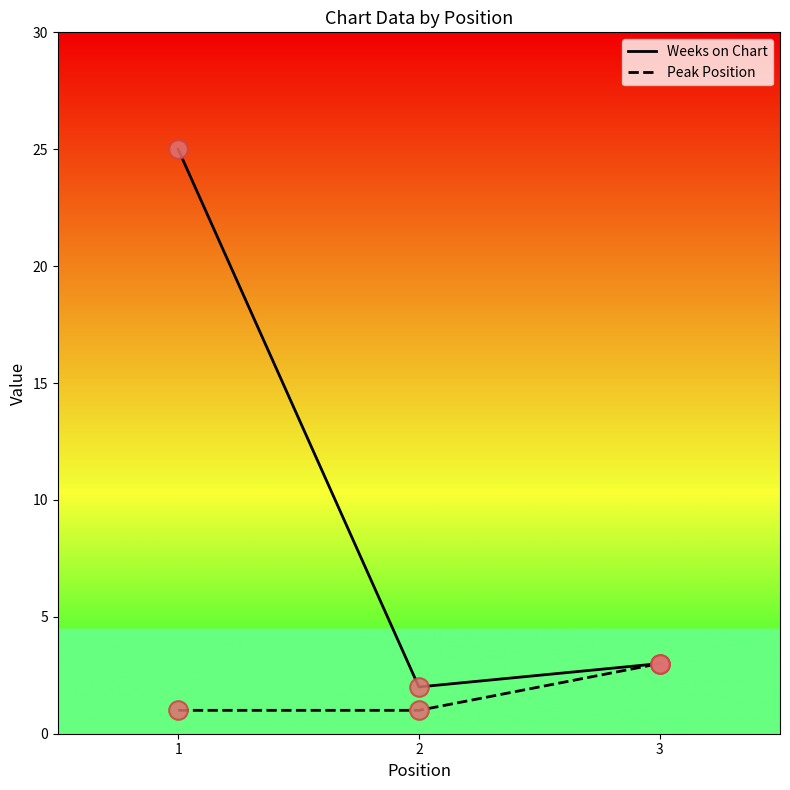

What are all the series names shown in the legend?

Weeks on Chart, Peak Position